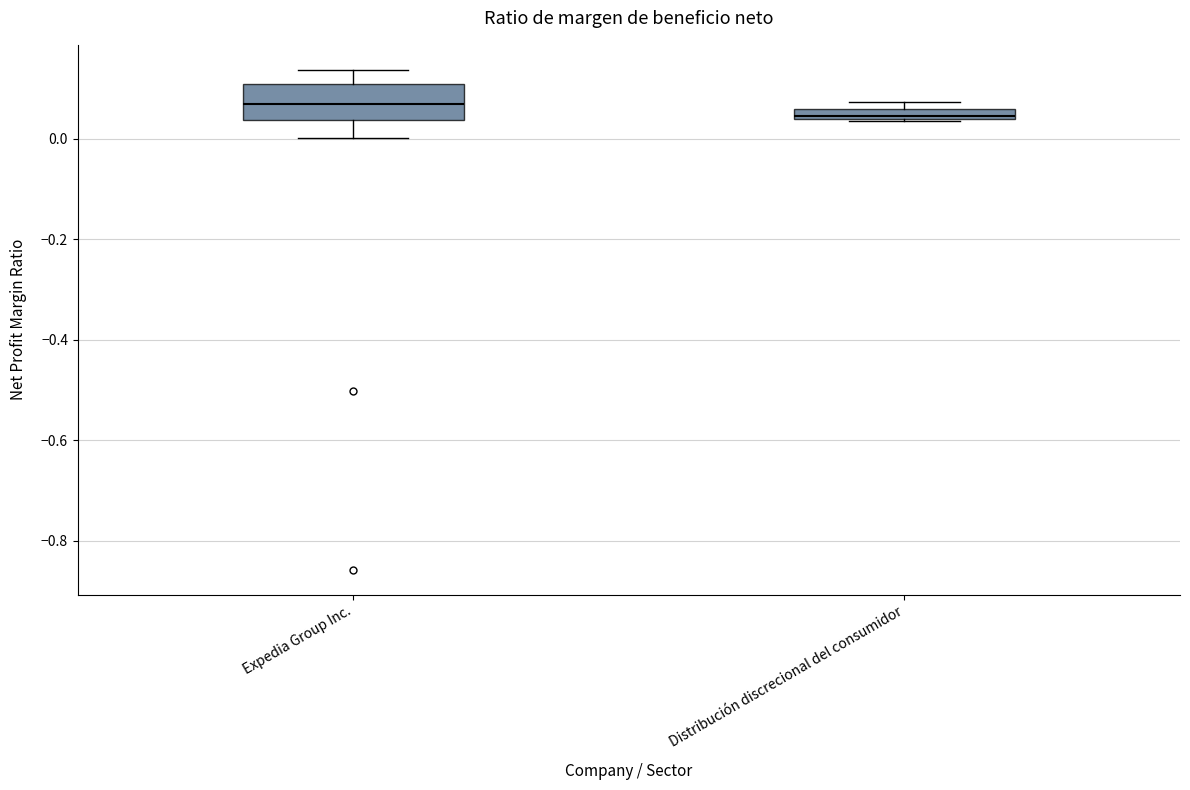

Comparing the boxes themselves (not the whiskers), which one is the tallest?

Expedia Group Inc.